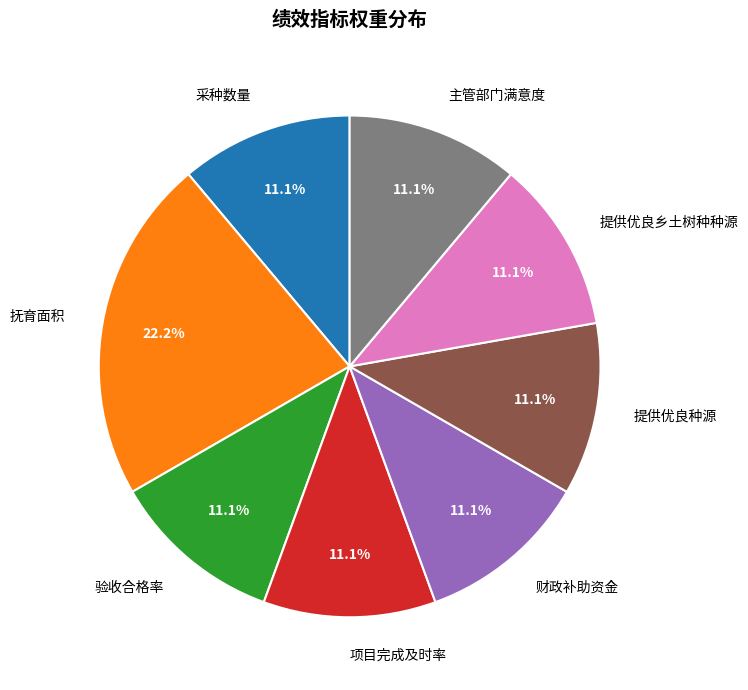

Which category has the biggest portion of the pie?

抚育面积